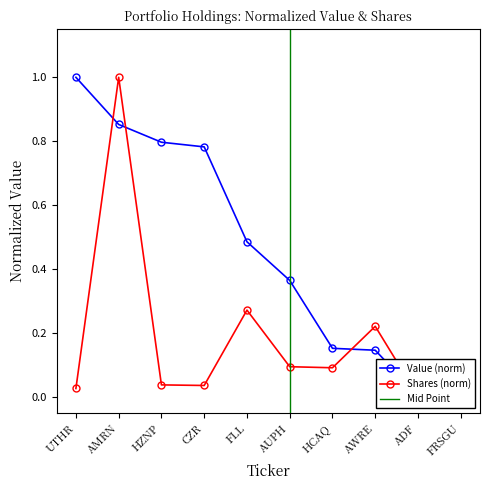

How many interior local valleys does the Shares or principal amount series have?

2